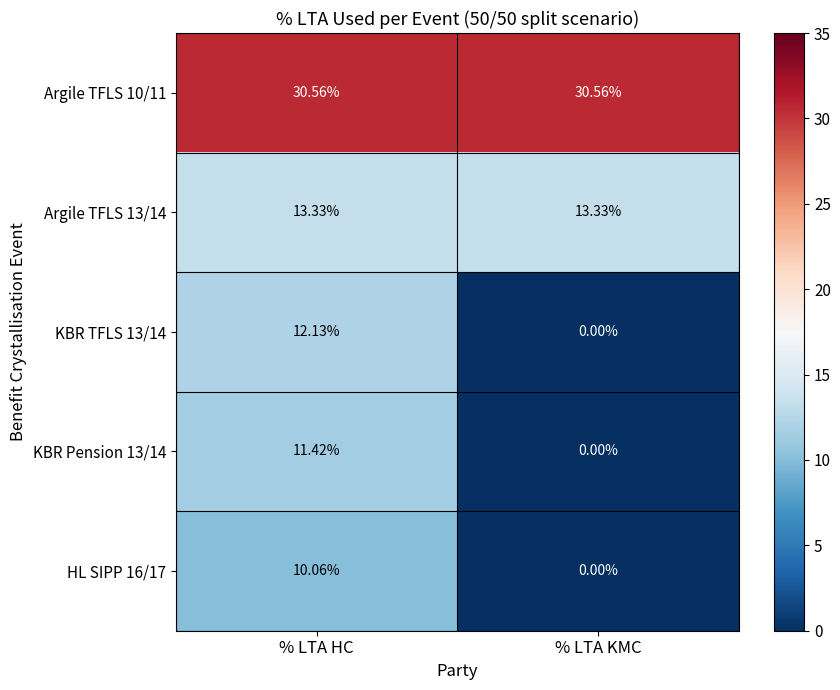

List the labels in order of KBR TFLS 13/14 value, smallest first.

% LTA KMC, % LTA HC